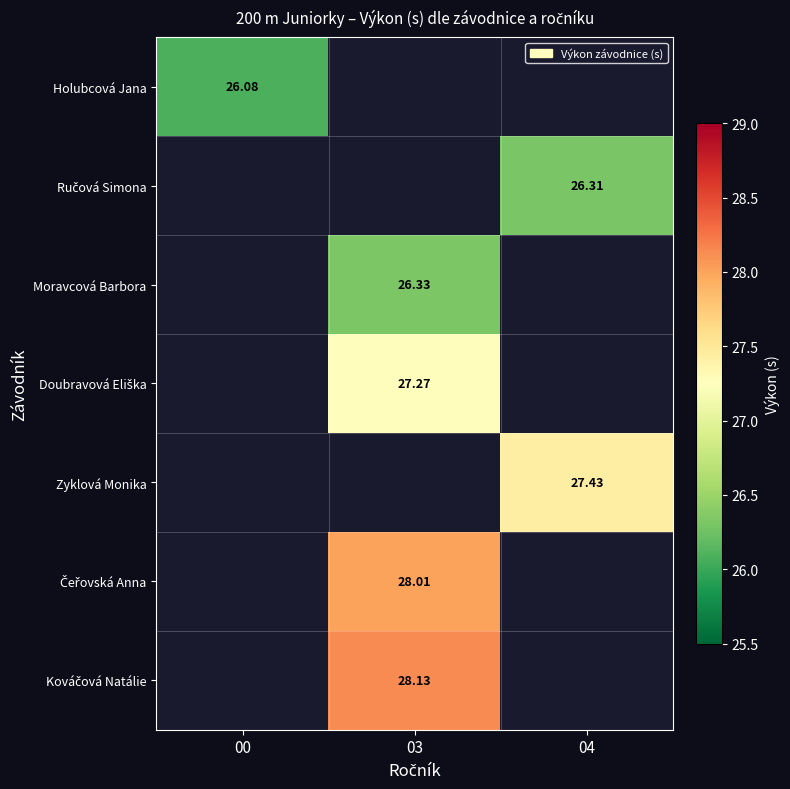

Which category has the lowest value across all series?

00